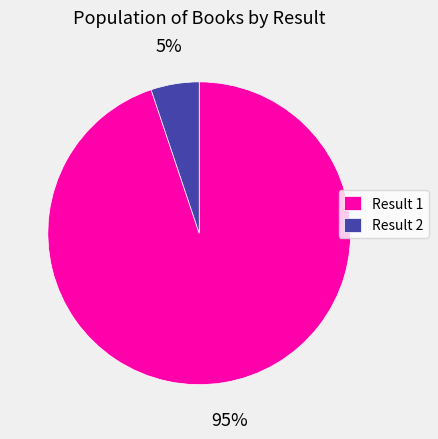

Is there a majority slice in this chart?

Yes